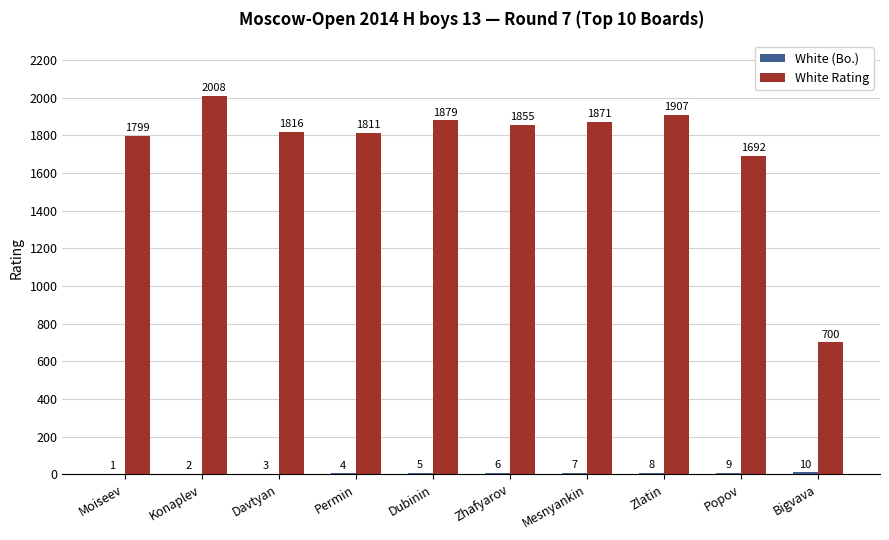

How many categories are shown in the chart?

10